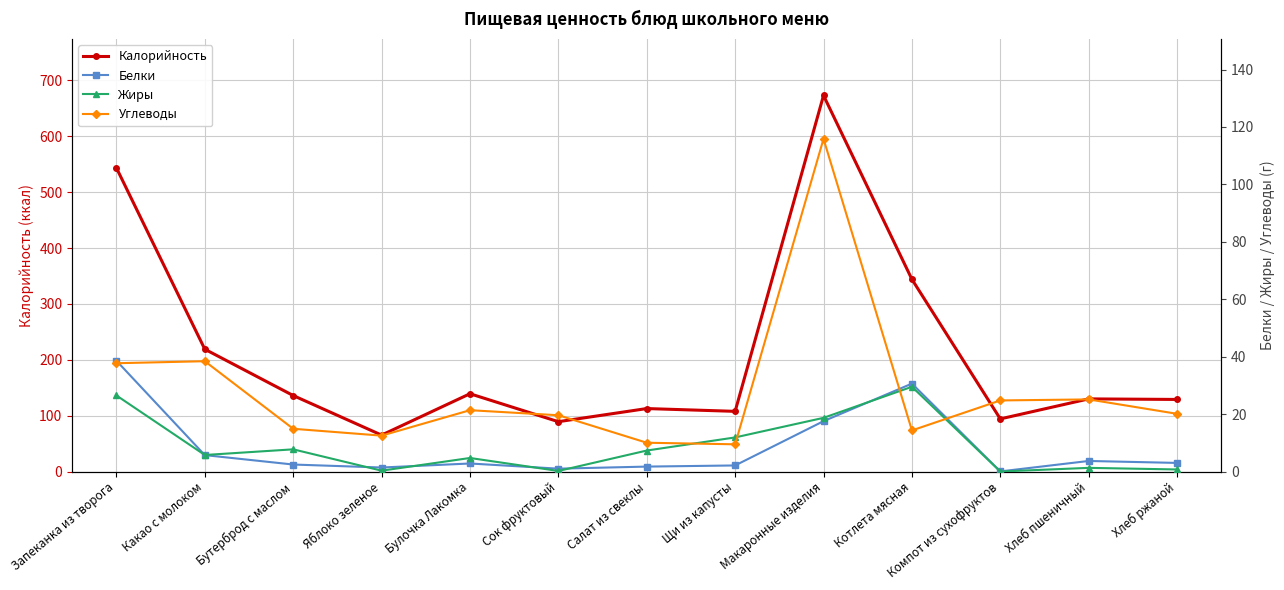

What are all the series names shown in the legend?

Калорийность, Белки, Жиры, Углеводы